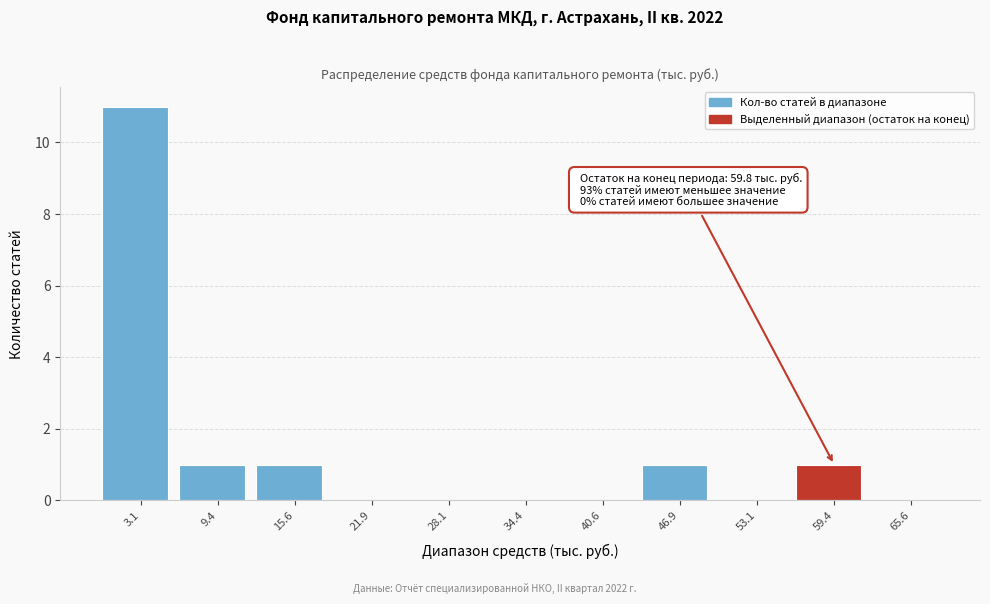

Over which range of the x-axis is the bar tallest?

0 to 6